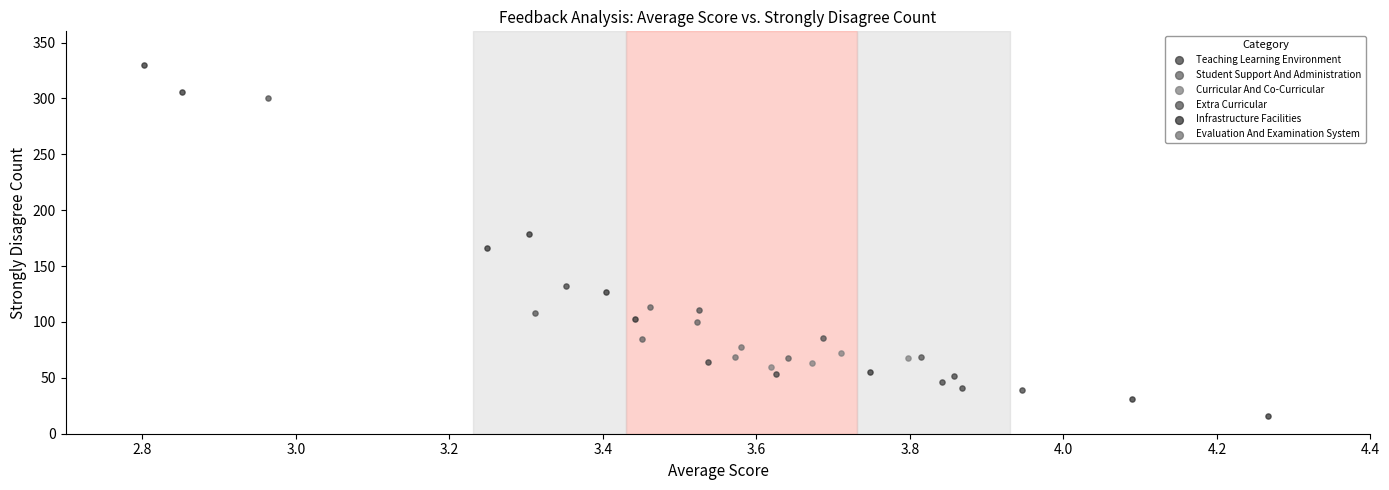

Which series reaches the maximum Y coordinate?

Infrastructure Facilities